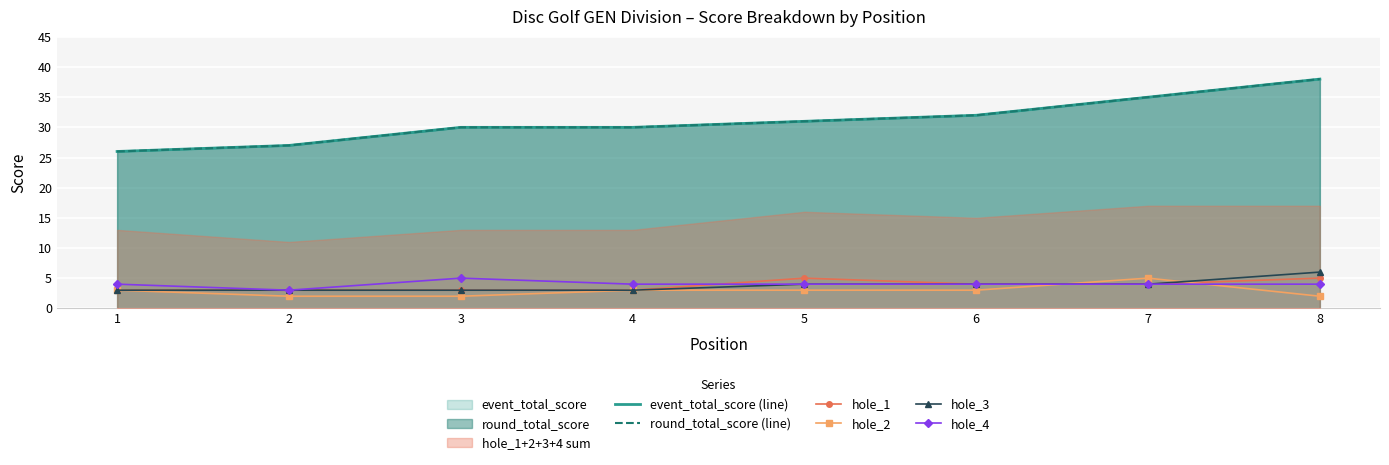

The event_total_score (line) series shows 30 at 4. True or false?

True